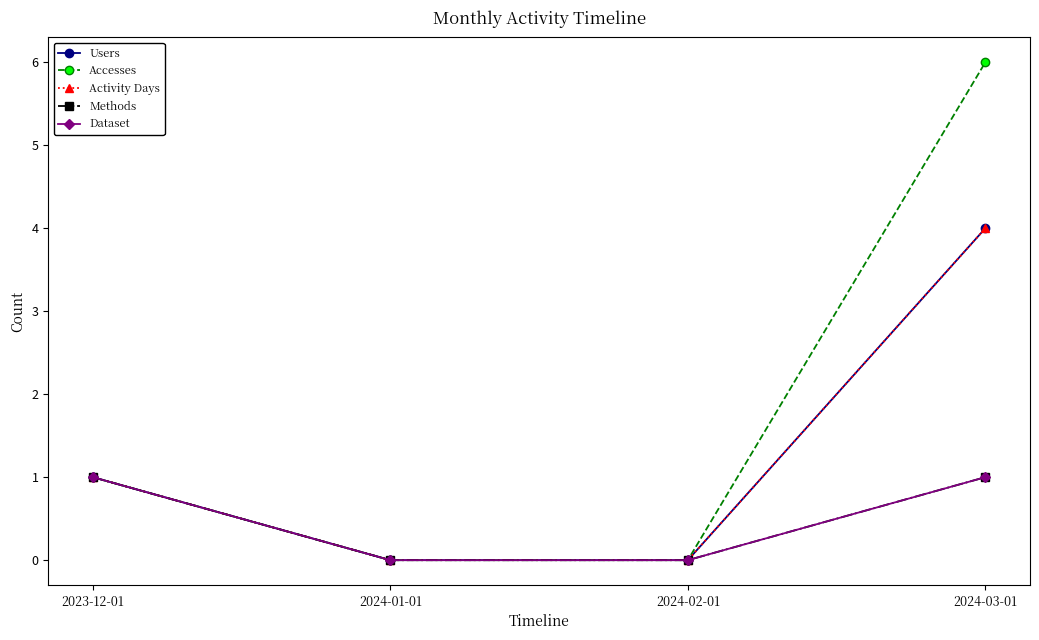

True or false: Activity Days and Accesses cross at least once.

False